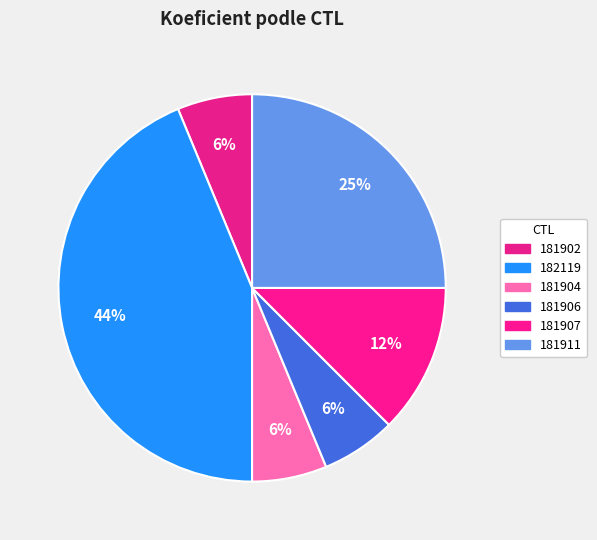

The 181911 slice represents 35% of the pie. True or false?

False